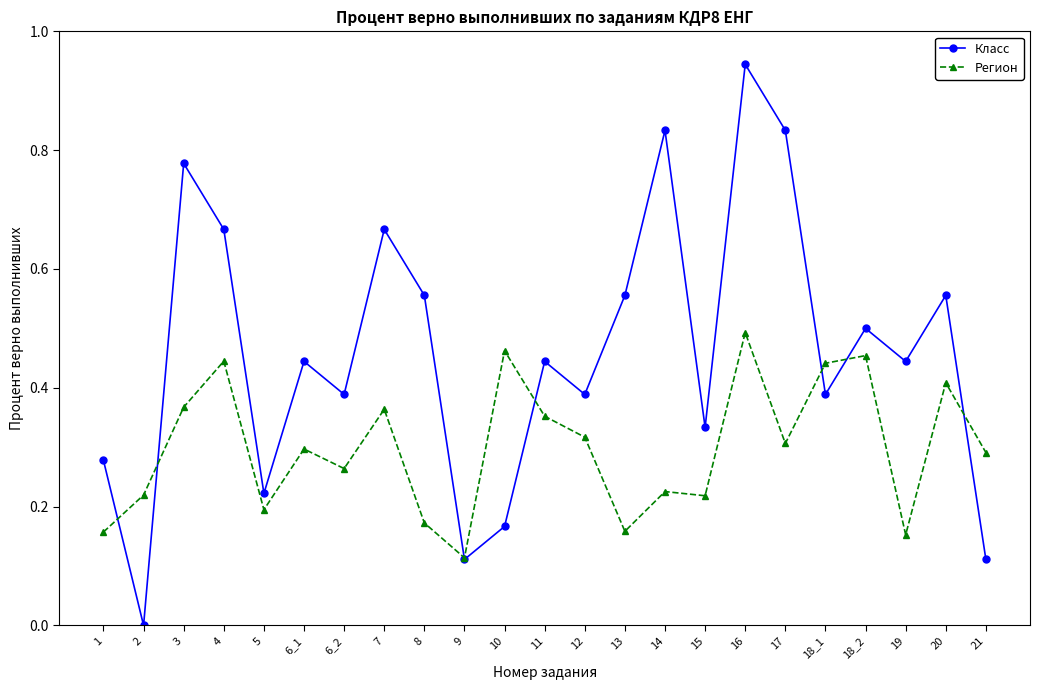

What is the sum of all Регион values?

6.9